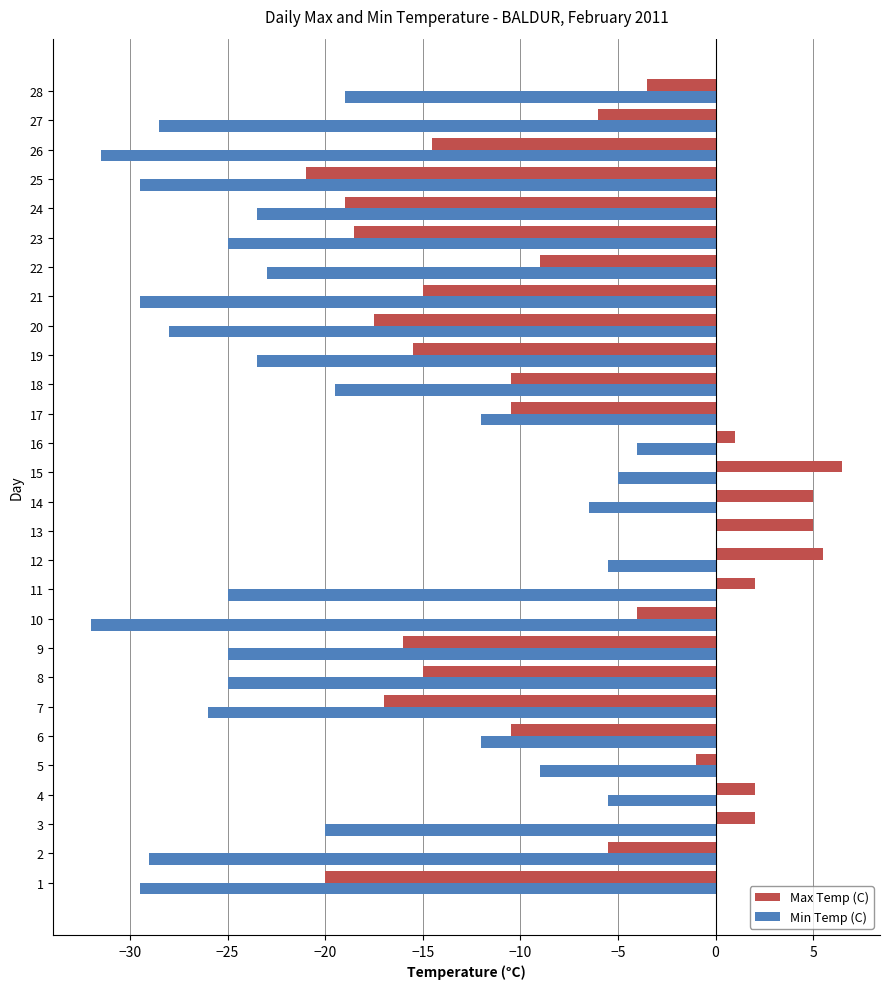

Count the number of categories in the chart.

28